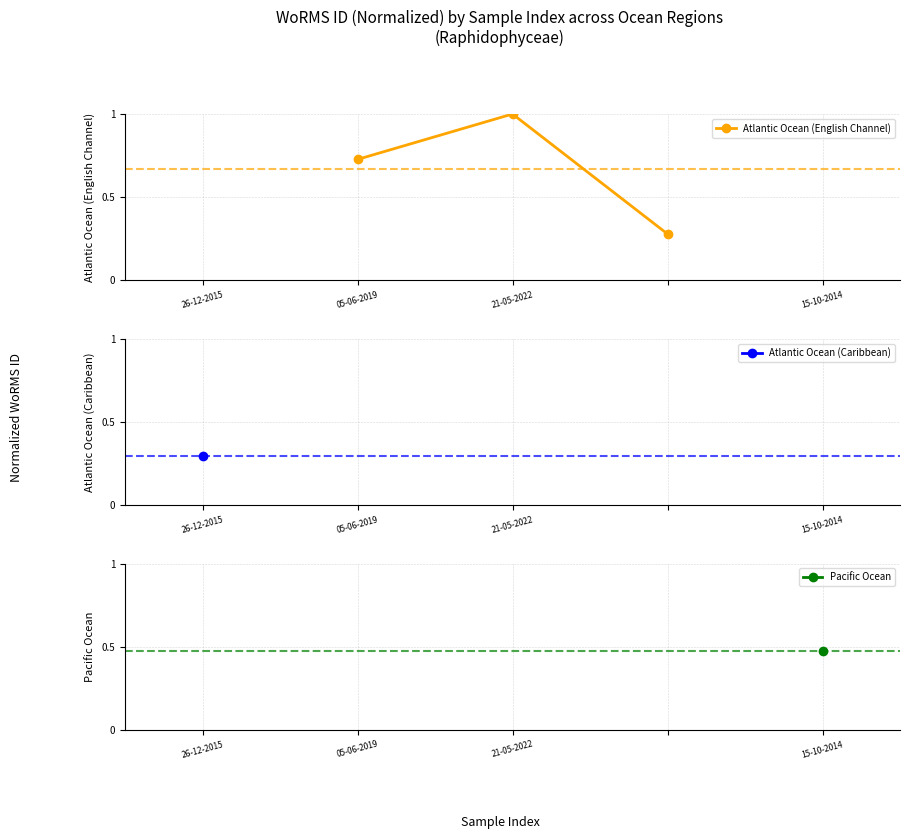

What is the difference between the second highest and minimum values?

0.4